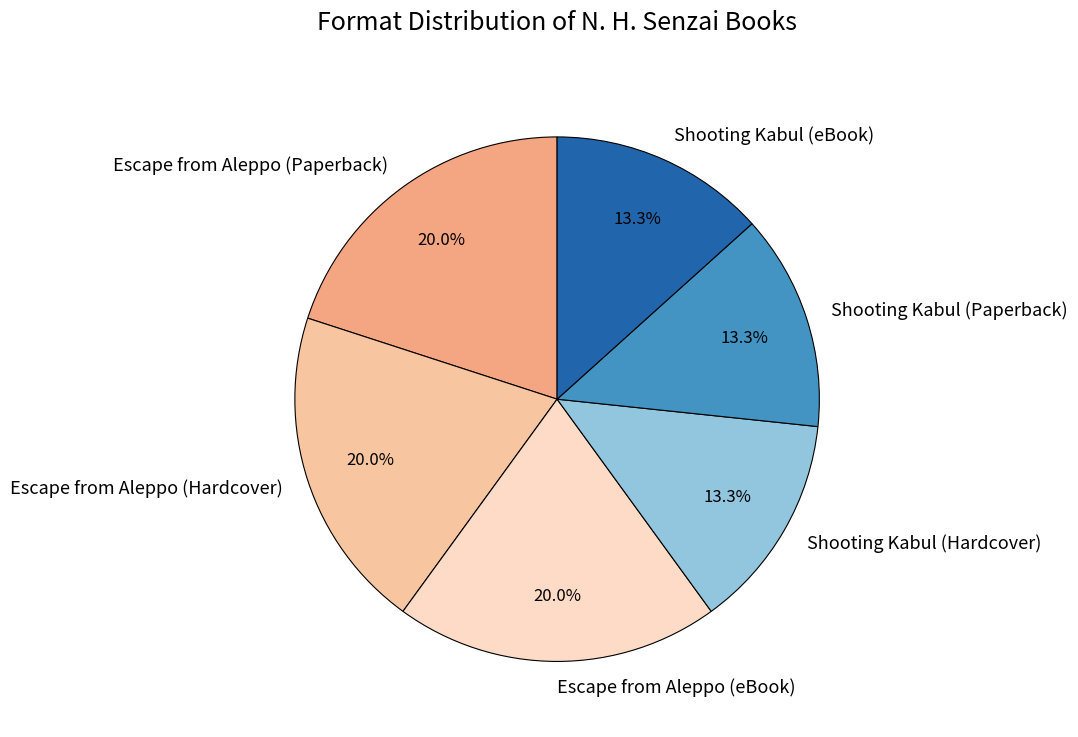

The Shooting Kabul (eBook) slice represents 4% of the pie. True or false?

False